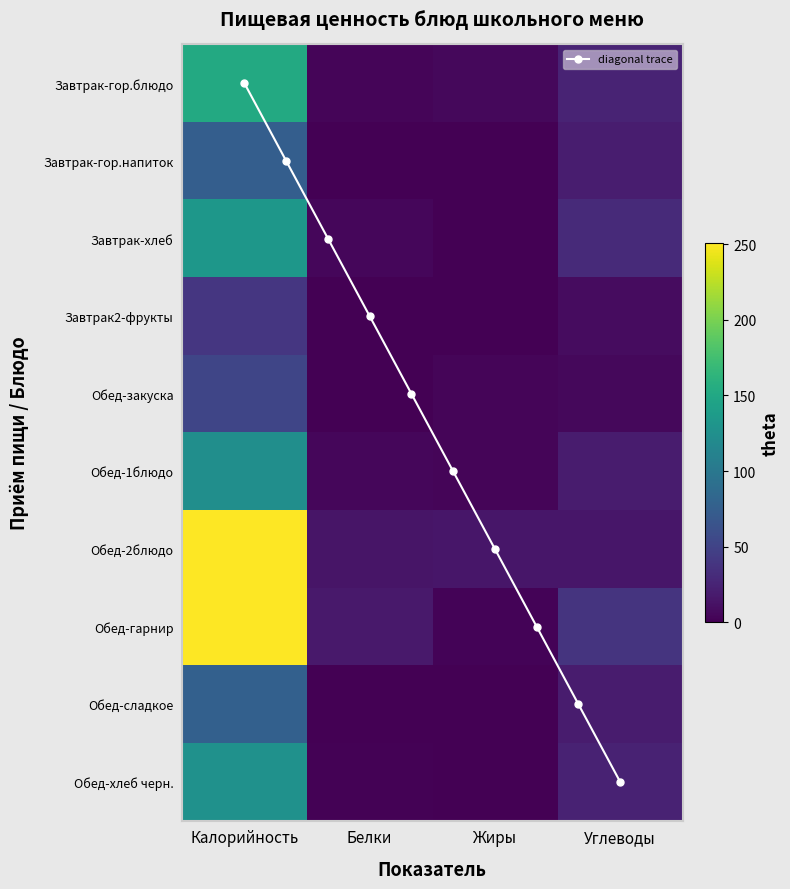

What is the difference between the maximum and minimum values in the Завтрак-гор.блюдо series?

149.3